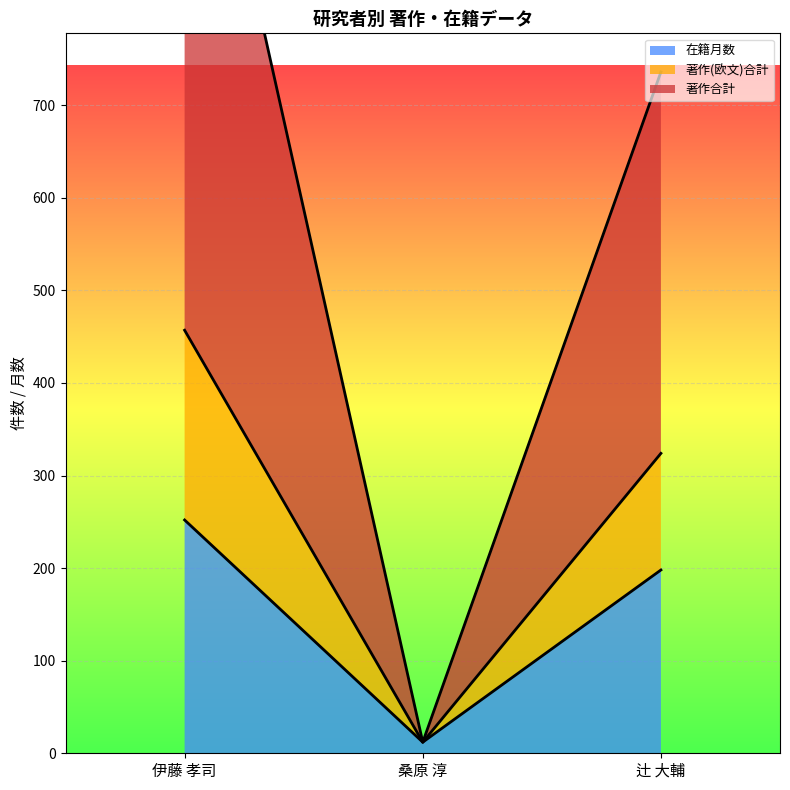

Is it true that 著作合計 equals 1164 at 伊藤 孝司?

True